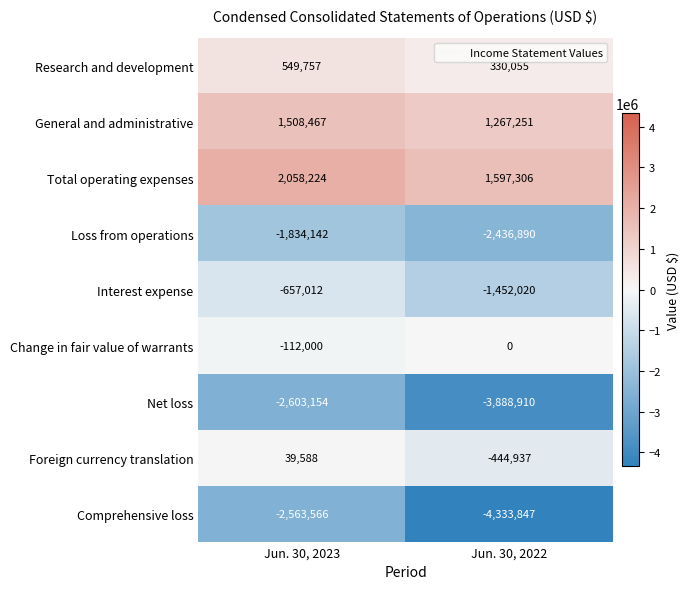

The value of Loss from operations at Jun. 30, 2023 is -3139713. True or false?

False